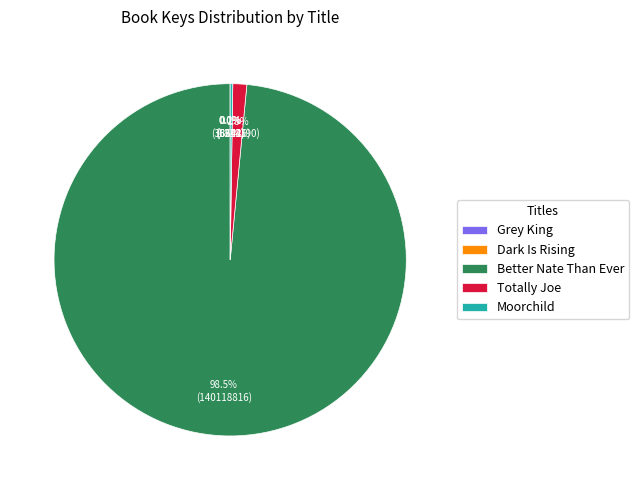

What is the largest slice in the pie chart?

Better Nate Than Ever